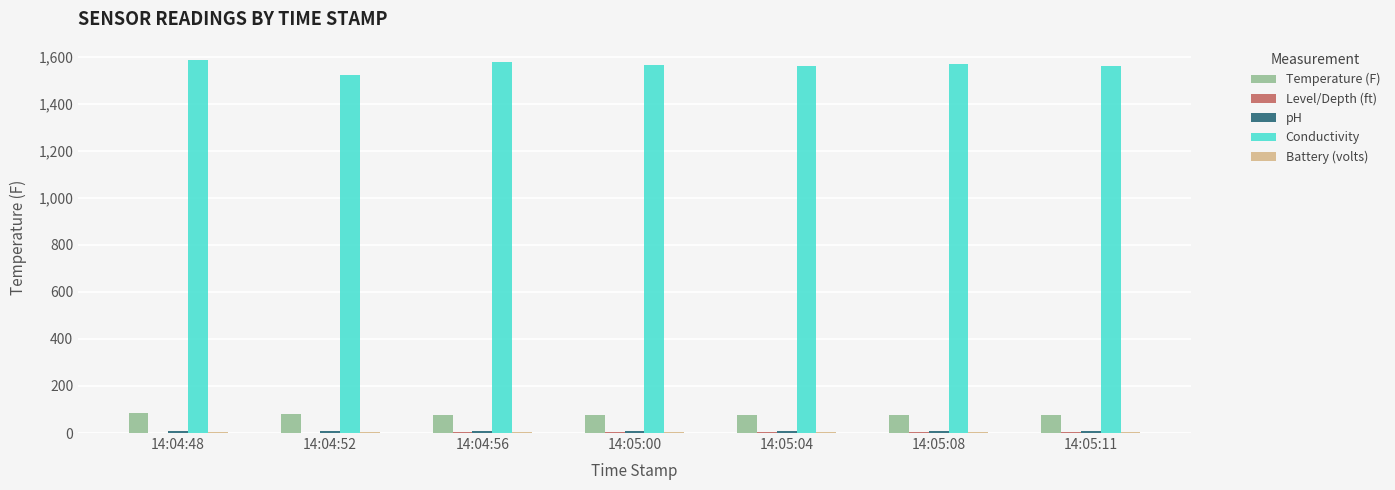

What is the maximum value for Conductivity?

1584.0